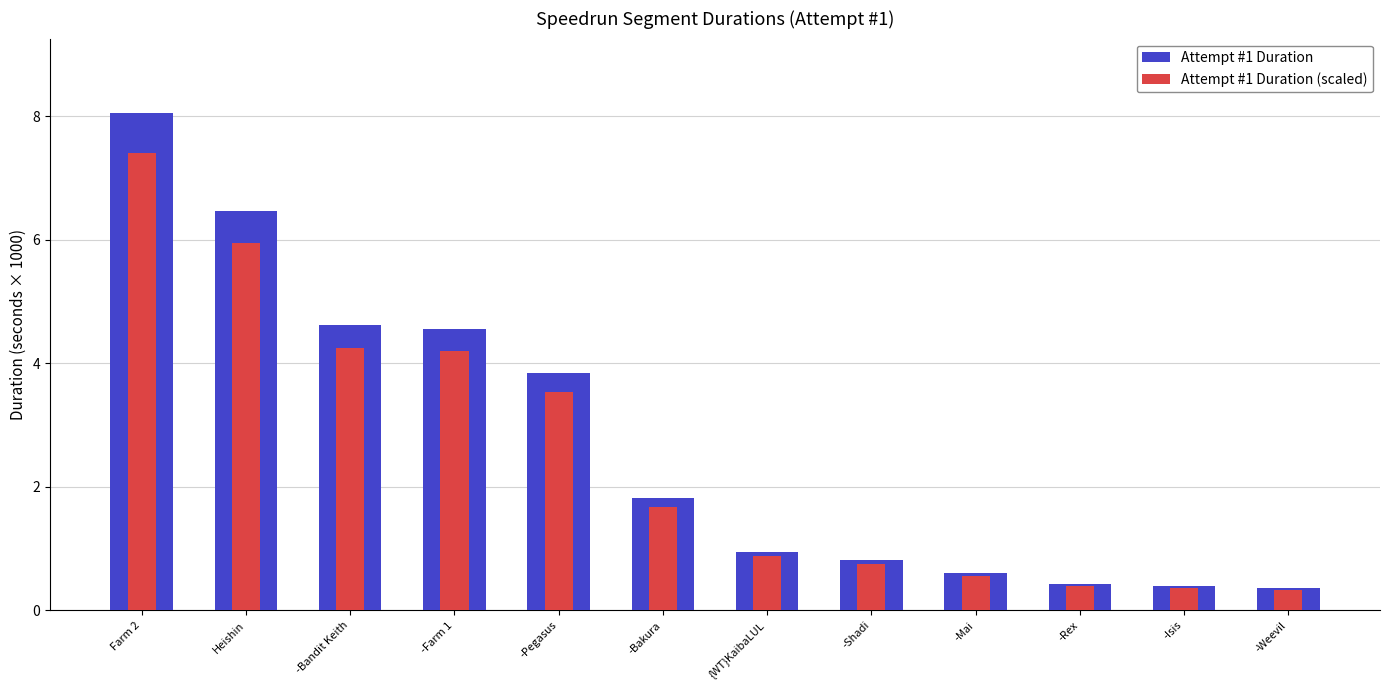

What is the average value of the Attempt #1 Duration (scaled) series?

2.5